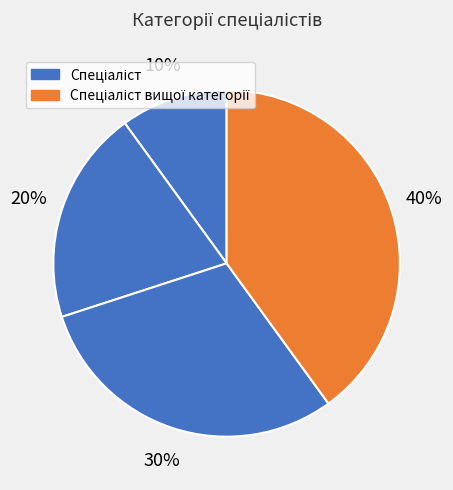

To the nearest percent, what is the average slice percentage?

25%